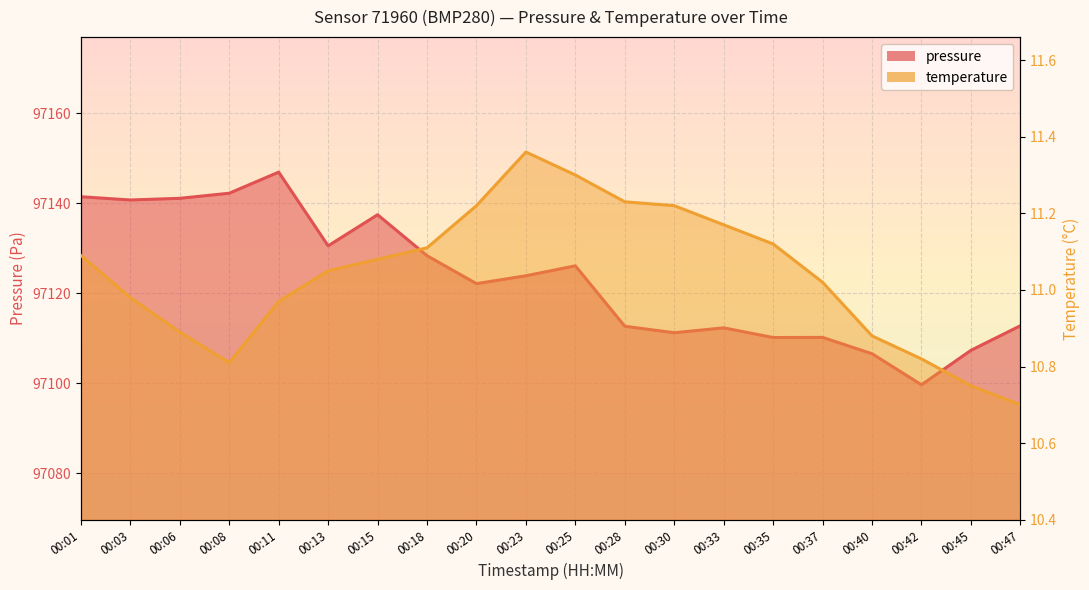

What is the difference between the highest and lowest values at 00:42?

97088.8